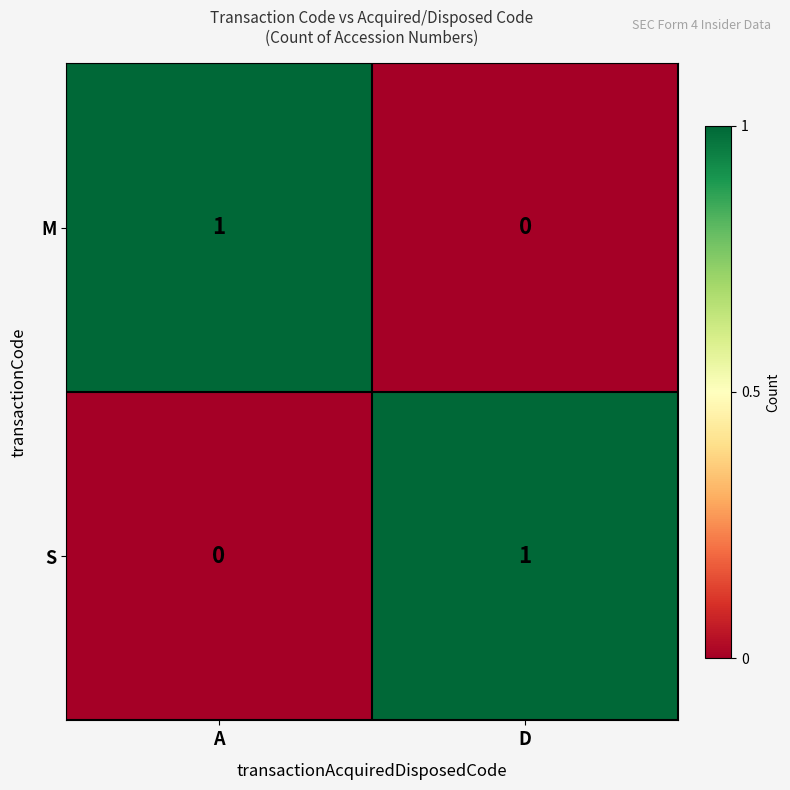

Is it true that M equals 0 at D?

True